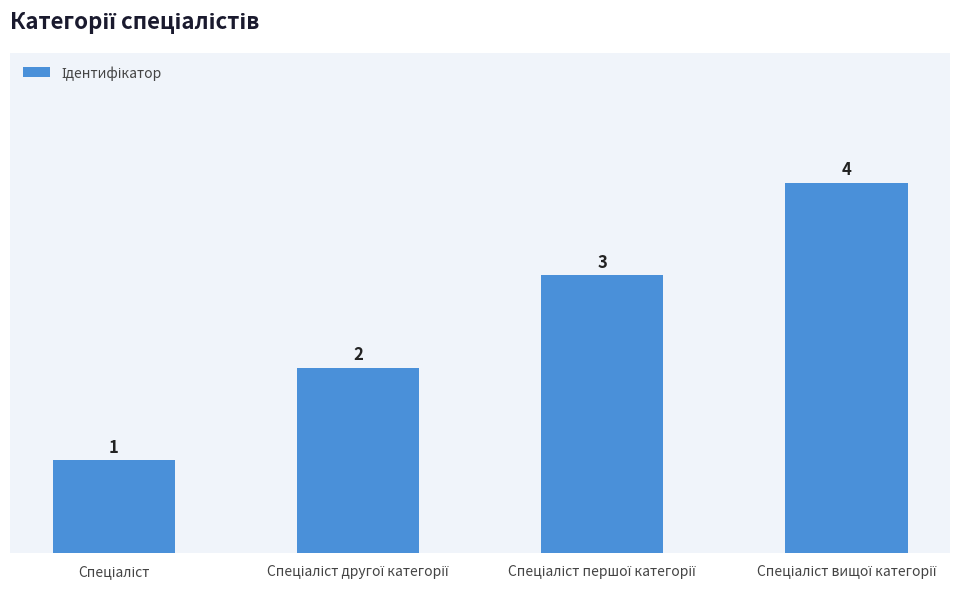

Does the chart contain any negative values?

No